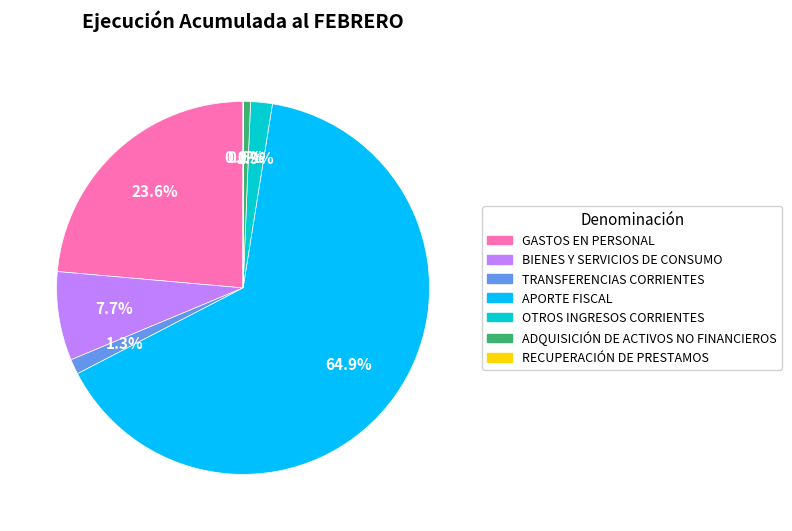

How much of the chart is everything except ADQUISICIÓN DE ACTIVOS NO FINANCIEROS?

99.4%